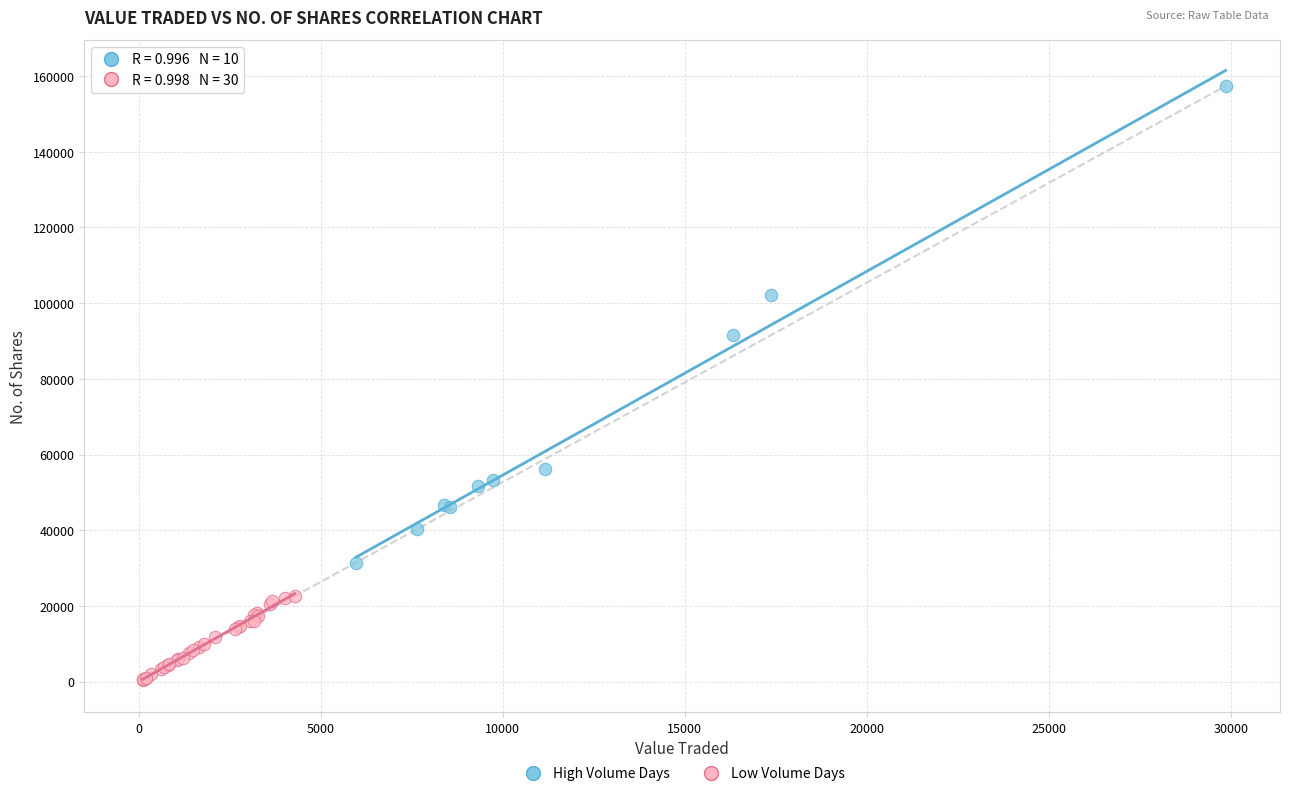

Which series has the largest Y range (max minus min)?

High Volume Days